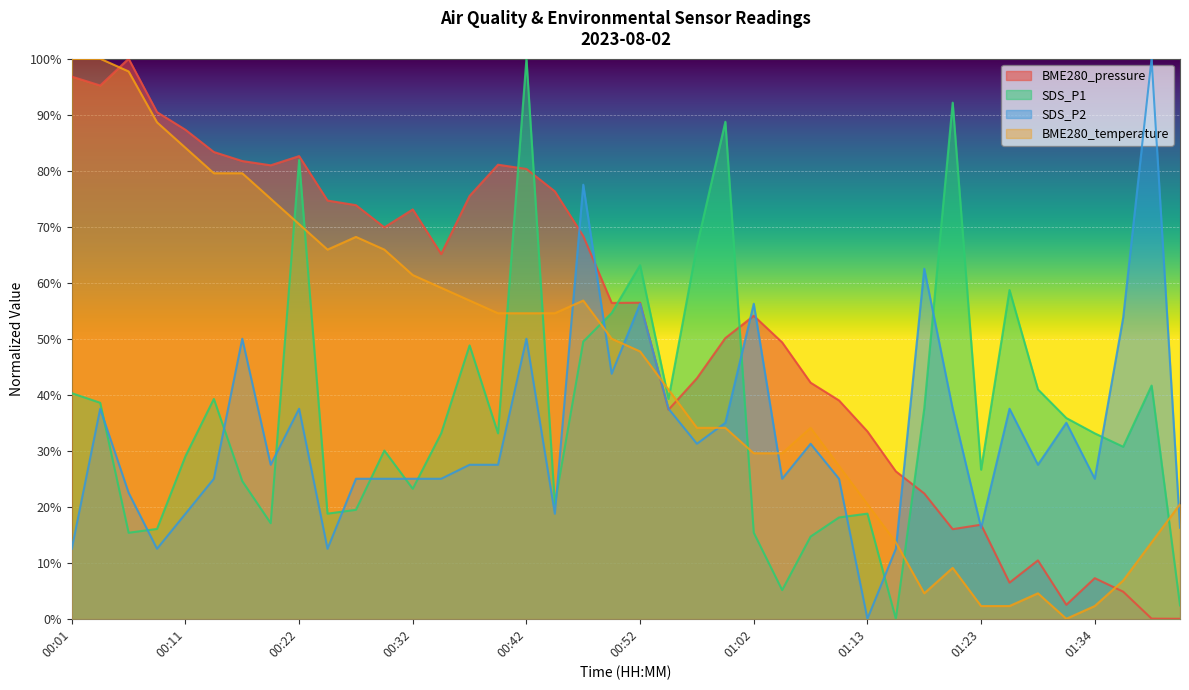

At which category does BME280_temperature reach its first local peak?

00:27